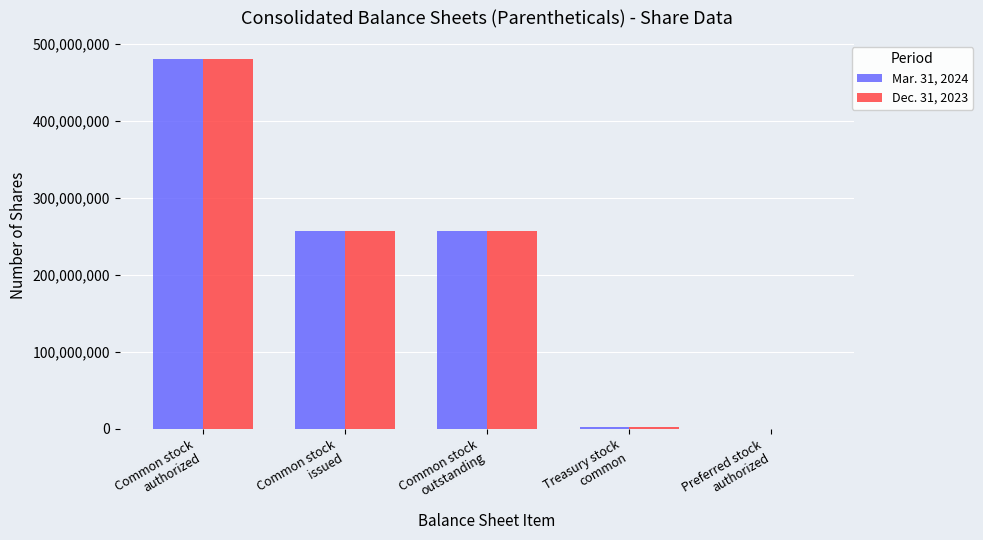

How many groups of bars are there?

5